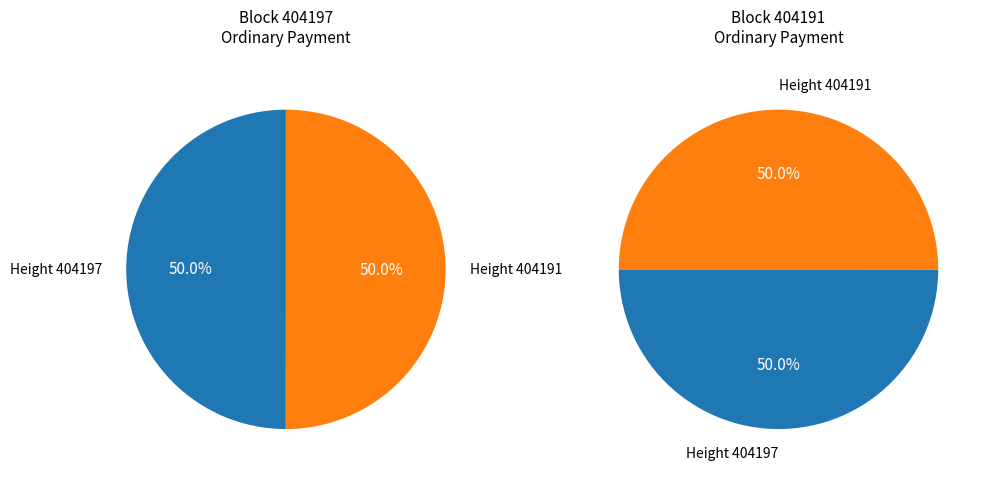

Is it true that 404197 is 40% of the pie?

False